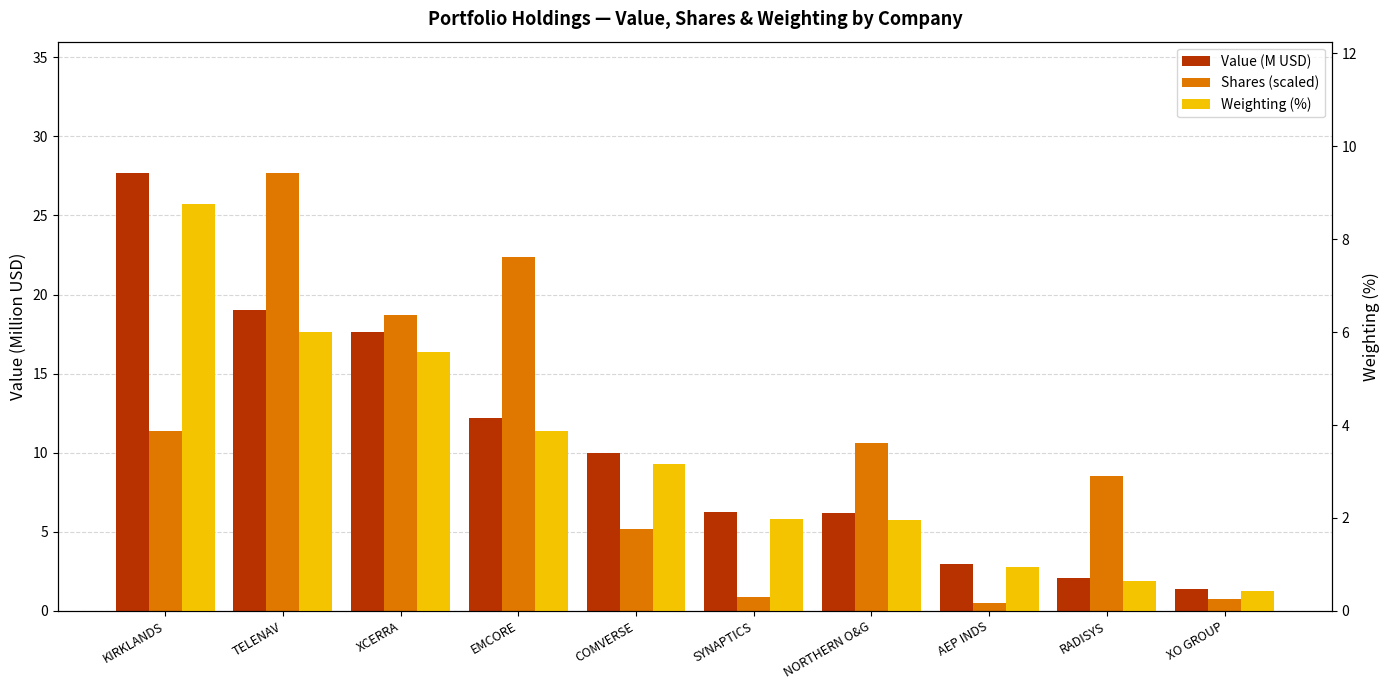

List the series in order of their peak value, highest first.

Value (M USD), Shares (scaled), Weighting (%)